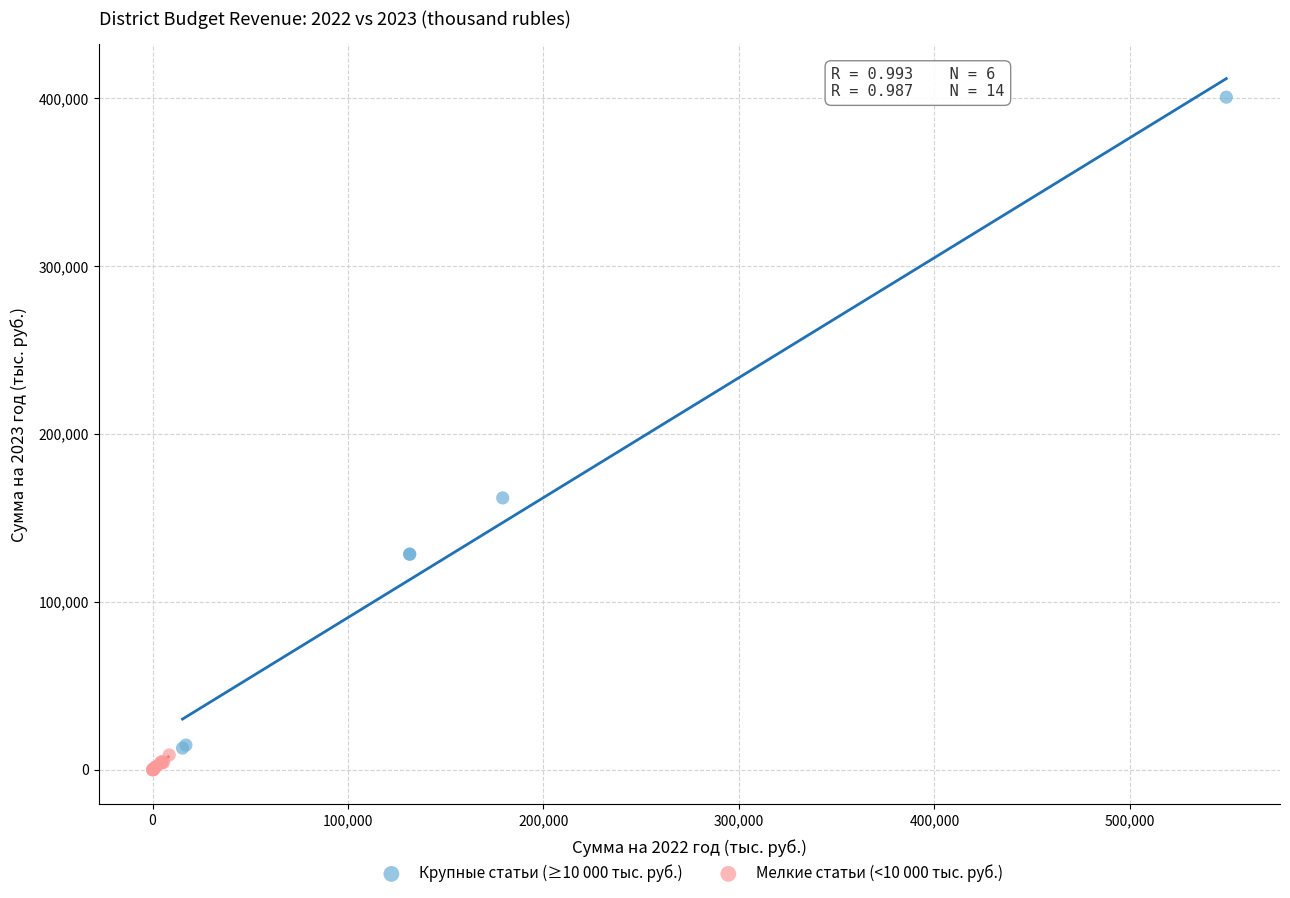

Which series has the largest Y range (max minus min)?

Крупные статьи (≥10 000 тыс. руб.)